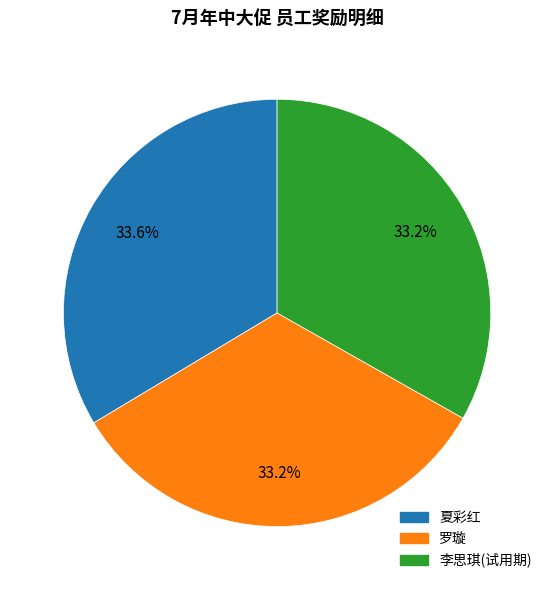

How many segments does this pie chart have?

3